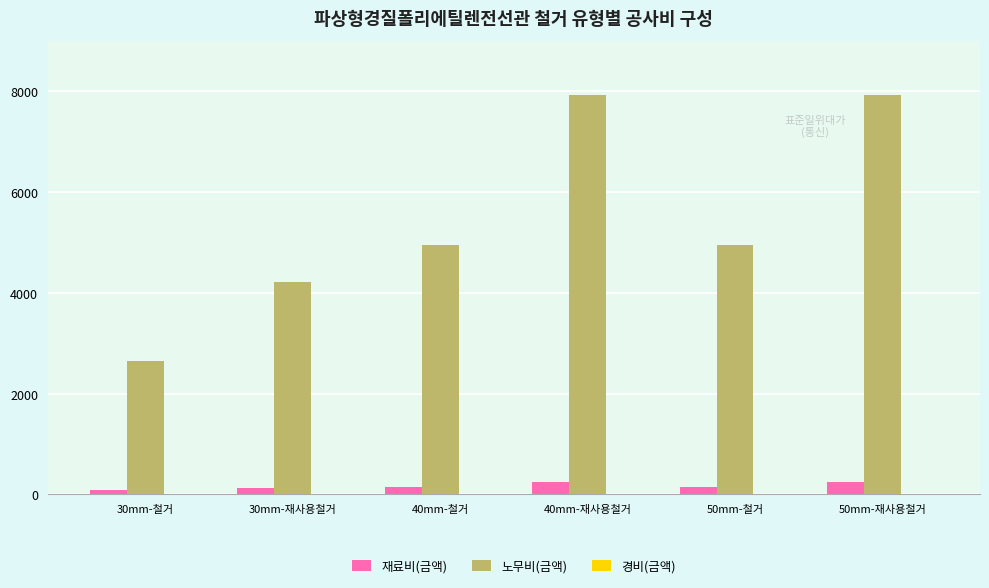

How many bars are there in each group?

2